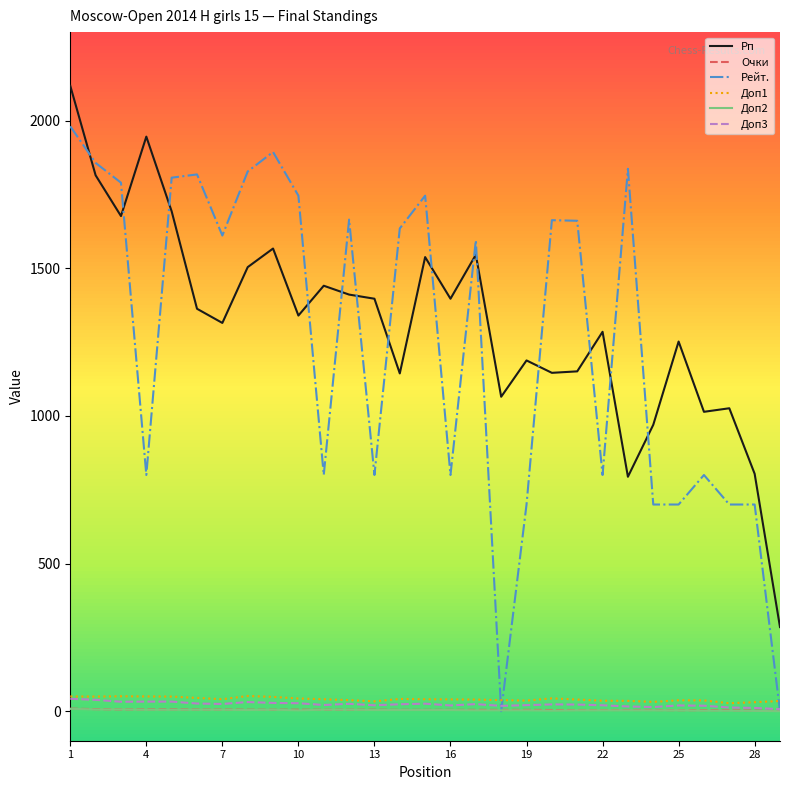

What is the sum of the Доп3 values at 19 and 10?

47.5